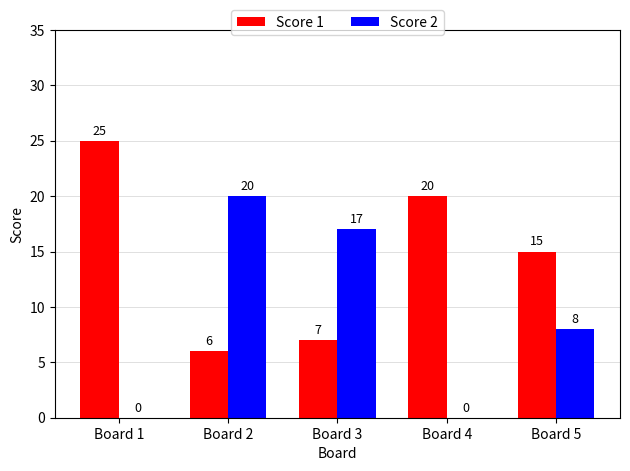

At which label does Score 1 first exceed 15?

Board 1